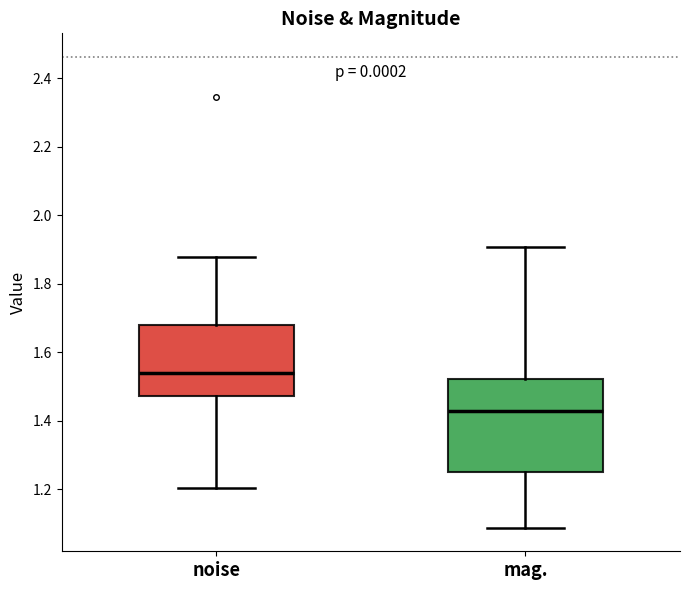

Reading left to right, read every box against the y-axis: the position of its median line, the range the box covers, and the ends of its whiskers. The values are not printed on the chart, so give them approximately, as read against the axis.

noise: median 1.54, box 1.48 to 1.68, whiskers 1.20 to 1.88
mag.: median 1.42, box 1.24 to 1.52, whiskers 1.08 to 1.90